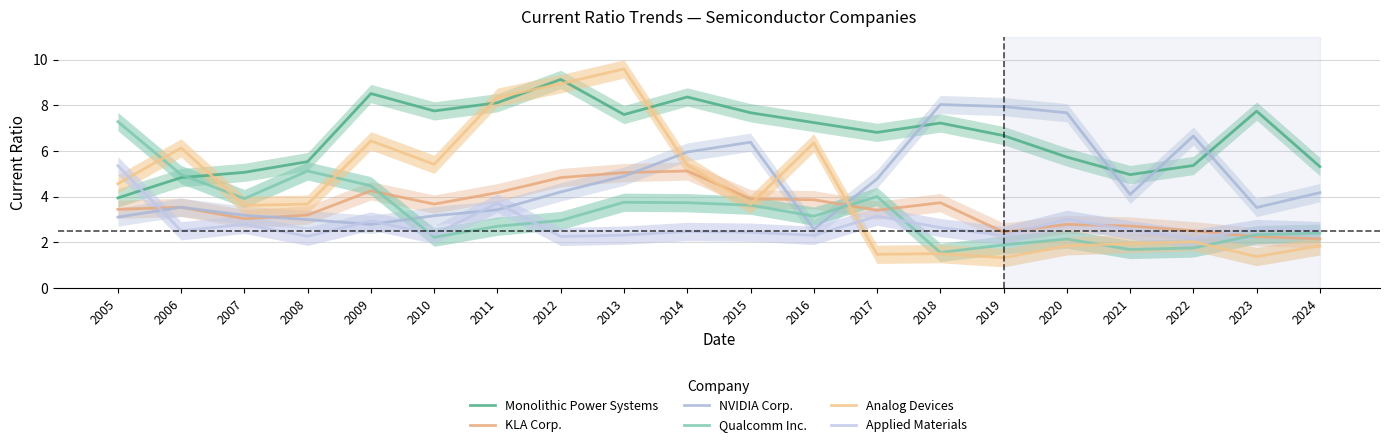

Which has a higher value, 2021 or 2024?

2024